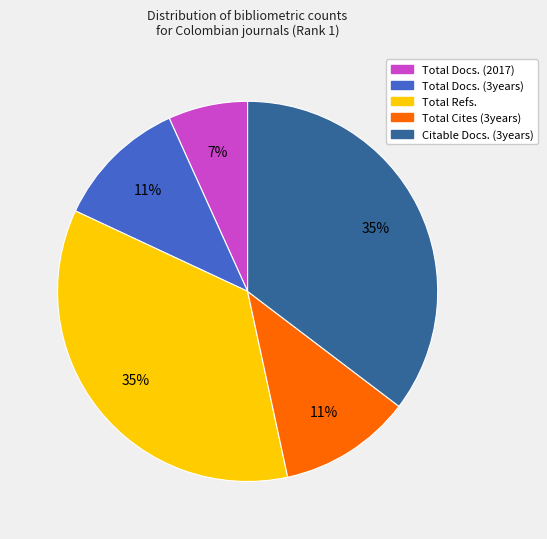

Between Total Refs. and Total Docs. (3years), which is larger?

Total Refs.